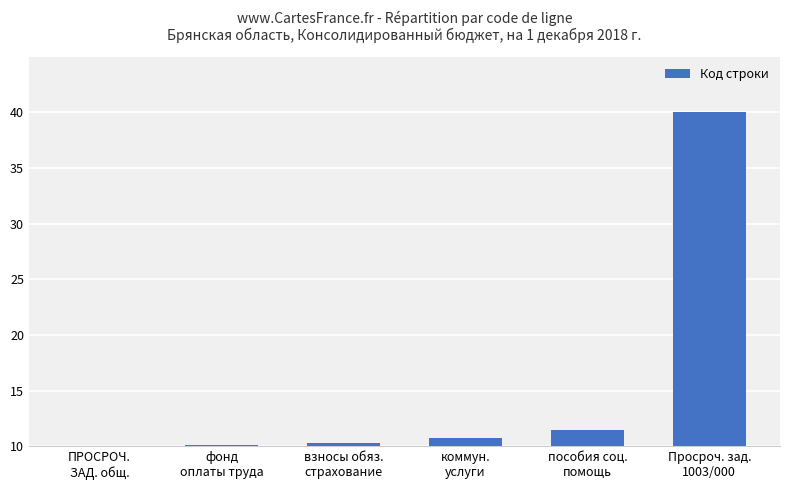

What is the average value?

15.5